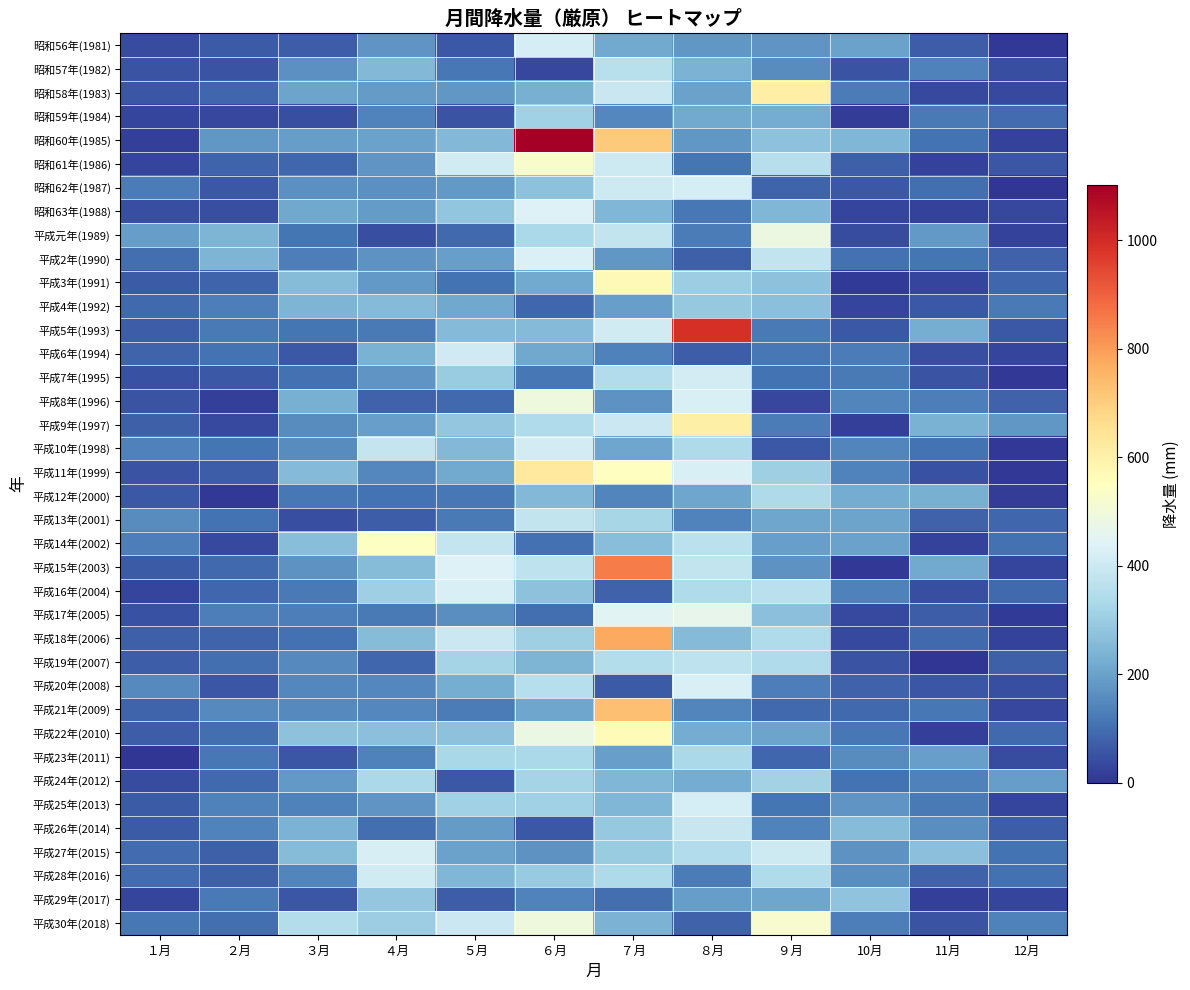

Reading left to right, list all the values displayed in this chart.

昭和56年(1981): １月=42.5	２月=65.0	３月=69.5	４月=173.0	５月=64.0	６月=419.5	７月=217.0	８月=177.0	９月=175.5	10月=200.5	11月=72.0	12月=6.5
昭和57年(1982): １月=53.5	２月=53.0	３月=163.5	４月=250.0	５月=119.0	６月=32.0	７月=360.5	８月=237.0	９月=155.5	10月=52.0	11月=135.0	12月=47.0
昭和58年(1983): １月=58.5	２月=87.5	３月=205.5	４月=187.0	５月=177.5	６月=228.0	７月=391.5	８月=202.0	９月=608.5	10月=128.5	11月=36.0	12月=36.0
昭和59年(1984): １月=26.5	２月=33.5	３月=46.0	４月=139.0	５月=54.5	６月=310.5	７月=148.0	８月=217.0	９月=222.5	10月=14.0	11月=121.5	12月=96.5
昭和60年(1985): １月=19.0	２月=179.5	３月=190.0	４月=201.5	５月=252.5	６月=1101.0	７月=705.5	８月=178.0	９月=274.0	10月=246.0	11月=111.0	12月=25.5
昭和61年(1986): １月=30.0	２月=82.0	３月=89.5	４月=176.0	５月=412.5	６月=526.0	７月=402.5	８月=114.5	９月=355.5	10月=74.5	11月=22.5	12月=56.0
昭和62年(1987): １月=125.0	２月=64.5	３月=165.0	４月=165.5	５月=181.5	６月=274.0	７月=400.5	８月=417.5	９月=83.5	10月=64.5	11月=101.5	12月=2.0
昭和63年(1988): １月=44.0	２月=46.0	３月=212.0	４月=185.0	５月=280.5	６月=436.5	７月=246.0	８月=118.0	９月=245.5	10月=30.0	11月=23.5	12月=34.0
平成元年(1989): １月=190.0	２月=241.0	３月=115.0	４月=43.5	５月=93.0	６月=332.5	７月=379.0	８月=126.0	９月=483.5	10月=42.5	11月=183.0	12月=22.5
平成2年(1990): １月=100.5	２月=242.0	３月=131.5	４月=170.5	５月=195.5	６月=433.5	７月=180.5	８月=75.0	９月=382.0	10月=103.5	11月=112.5	12月=77.5
平成3年(1991): １月=67.5	２月=83.0	３月=261.0	４月=182.5	５月=108.5	６月=215.5	７月=571.0	８月=303.0	９月=271.0	10月=10.0	11月=28.5	12月=88.5
平成4年(1992): １月=92.5	２月=132.0	３月=241.0	４月=256.5	５月=215.0	６月=89.0	７月=196.5	８月=288.5	９月=267.5	10月=29.0	11月=62.5	12月=122.5
平成5年(1993): １月=71.5	２月=121.5	３月=113.0	４月=124.5	５月=258.0	６月=255.5	７月=412.0	８月=992.0	９月=123.5	10月=64.0	11月=225.5	12月=64.5
平成6年(1994): １月=83.0	２月=110.0	３月=63.5	４月=233.0	５月=404.5	６月=214.0	７月=137.0	８月=72.0	９月=116.5	10月=126.0	11月=46.5	12月=30.0
平成7年(1995): １月=50.5	２月=63.0	３月=105.5	４月=175.5	５月=301.0	６月=119.0	７月=347.0	８月=414.0	９月=111.5	10月=122.5	11月=52.5	12月=6.0
平成8年(1996): １月=52.0	２月=17.5	３月=231.5	４月=77.5	５月=91.5	６月=492.5	７月=170.5	８月=429.5	９月=31.5	10月=142.0	11月=130.0	12月=81.5
平成9年(1997): １月=73.5	２月=36.0	３月=155.5	４月=195.5	５月=286.0	６月=343.0	７月=396.5	８月=602.5	９月=125.0	10月=18.0	11月=232.5	12月=178.0
平成10年(1998): １月=135.0	２月=116.0	３月=155.5	４月=383.0	５月=249.5	６月=414.0	７月=208.5	８月=337.0	９月=62.0	10月=143.0	11月=109.0	12月=4.5
平成11年(1999): １月=52.5	２月=69.0	３月=255.5	４月=148.0	５月=218.5	６月=625.5	７月=546.5	８月=430.0	９月=308.5	10月=141.5	11月=49.0	12月=5.0
平成12年(2000): １月=64.5	２月=6.0	３月=118.5	４月=108.5	５月=118.5	６月=253.5	７月=146.0	８月=210.5	９月=336.5	10月=222.0	11月=229.0	12月=14.0
平成13年(2001): １月=159.0	２月=110.0	３月=47.0	４月=72.5	５月=121.0	６月=381.0	７月=324.5	８月=139.5	９月=209.5	10月=202.5	11月=79.0	12月=90.0
平成14年(2002): １月=132.0	２月=34.5	３月=266.5	４月=542.0	５月=383.5	６月=106.5	７月=265.5	８月=369.0	９月=195.5	10月=200.0	11月=25.5	12月=103.5
平成15年(2003): １月=68.0	２月=94.5	３月=171.5	４月=260.0	５月=437.5	６月=371.5	７月=854.0	８月=379.0	９月=169.5	10月=5.0	11月=216.5	12月=27.0
平成16年(2004): １月=28.5	２月=87.0	３月=123.0	４月=308.5	５月=428.5	６月=274.0	７月=80.0	８月=340.5	９月=362.0	10月=136.0	11月=46.0	12月=93.0
平成17年(2005): １月=48.0	２月=130.5	３月=133.0	４月=122.5	５月=162.0	６月=101.0	７月=448.0	８月=465.5	９月=269.0	10月=35.0	11月=72.0	12月=9.0
平成18年(2006): １月=76.5	２月=86.0	３月=106.0	４月=260.5	５月=398.5	６月=307.0	７月=775.5	８月=255.0	９月=340.0	10月=38.5	11月=91.0	12月=23.0
平成19年(2007): １月=70.0	２月=102.5	３月=153.5	４月=90.0	５月=319.5	６月=241.5	７月=349.0	８月=371.0	９月=342.0	10月=52.5	11月=0.0	12月=77.0
平成20年(2008): １月=154.5	２月=56.5	３月=148.5	４月=148.5	５月=227.5	６月=356.5	７月=68.0	８月=426.5	９月=131.0	10月=80.0	11月=56.5	12月=46.5
平成21年(2009): １月=83.5	２月=152.5	３月=153.5	４月=150.5	５月=125.5	６月=209.0	７月=728.5	８月=144.0	９月=91.5	10月=91.0	11月=118.5	12月=32.0
平成22年(2010): １月=69.5	２月=100.5	３月=274.0	４月=267.0	５月=271.5	６月=481.0	７月=567.5	８月=221.0	９月=203.5	10月=119.0	11月=18.5	12月=90.5
平成23年(2011): １月=0.0	２月=119.0	３月=59.0	４月=136.5	５月=328.0	６月=333.0	７月=197.0	８月=334.0	９月=88.0	10月=158.0	11月=196.0	12月=40.5
平成24年(2012): １月=41.5	２月=92.5	３月=181.0	４月=333.5	５月=64.0	６月=318.5	７月=249.0	８月=219.5	９月=316.5	10月=108.5	11月=136.5	12月=193.0
平成25年(2013): １月=67.5	２月=133.5	３月=133.5	４月=175.0	５月=310.0	６月=313.0	７月=246.0	８月=420.5	９月=113.0	10月=176.0	11月=122.5	12月=27.5
平成26年(2014): １月=67.0	２月=141.5	３月=237.5	４月=100.5	５月=185.5	６月=60.5	７月=292.0	８月=390.5	９月=139.5	10月=262.0	11月=161.0	12月=70.0
平成27年(2015): １月=96.0	２月=74.0	３月=260.5	４月=422.0	５月=199.0	６月=170.5	７月=299.0	８月=346.0	９月=400.0	10月=168.5	11月=268.5	12月=110.0
平成28年(2016): １月=96.0	２月=77.0	３月=145.0	４月=410.5	５月=246.0	６月=295.0	７月=337.0	８月=127.5	９月=341.0	10月=159.5	11月=81.0	12月=105.0
平成29年(2017): １月=27.0	２月=123.0	３月=56.0	４月=286.5	５月=69.5	６月=141.5	７月=101.0	８月=191.5	９月=206.5	10月=278.5	11月=21.5	12月=26.0
平成30年(2018): １月=119.0	２月=100.0	３月=352.5	４月=305.0	５月=398.0	６月=492.0	７月=239.5	８月=77.5	９月=522.5	10月=132.5	11月=53.5	12月=134.0